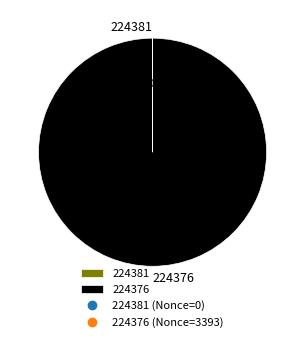

The 224376 slice represents 100% of the pie. True or false?

True